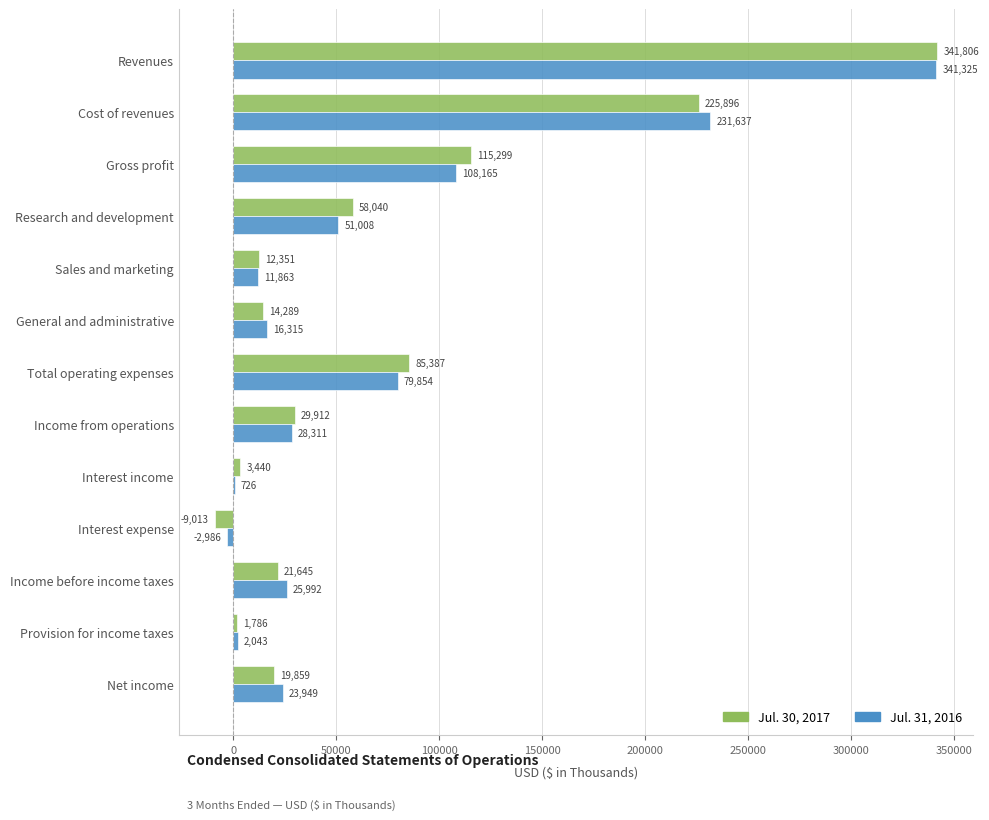

What is the sum of all Jul. 30, 2017 values?

920697